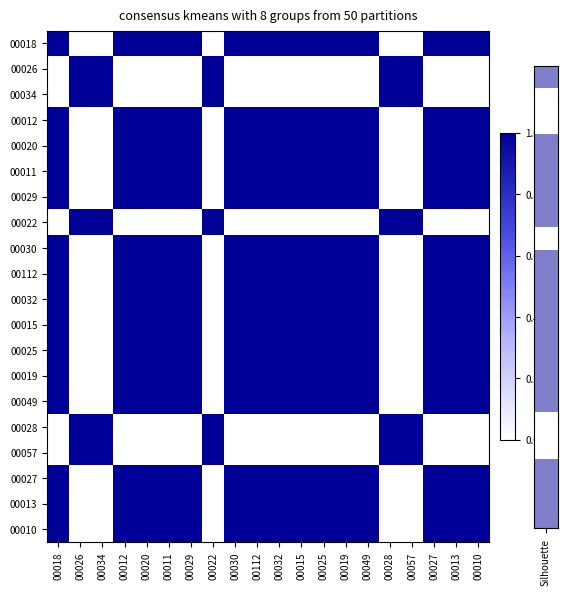

Reading left to right, extract all data points from this chart.

00018: 00018=1	00026=0	00034=0	00012=1	00020=1	00011=1	00029=1	00022=0	00030=1	00112=1	00032=1	00015=1	00025=1	00019=1	00049=1	00028=0	00057=0	00027=1	00013=1	00010=1
00026: 00018=0	00026=1	00034=1	00012=0	00020=0	00011=0	00029=0	00022=1	00030=0	00112=0	00032=0	00015=0	00025=0	00019=0	00049=0	00028=1	00057=1	00027=0	00013=0	00010=0
00034: 00018=0	00026=1	00034=1	00012=0	00020=0	00011=0	00029=0	00022=1	00030=0	00112=0	00032=0	00015=0	00025=0	00019=0	00049=0	00028=1	00057=1	00027=0	00013=0	00010=0
00012: 00018=1	00026=0	00034=0	00012=1	00020=1	00011=1	00029=1	00022=0	00030=1	00112=1	00032=1	00015=1	00025=1	00019=1	00049=1	00028=0	00057=0	00027=1	00013=1	00010=1
00020: 00018=1	00026=0	00034=0	00012=1	00020=1	00011=1	00029=1	00022=0	00030=1	00112=1	00032=1	00015=1	00025=1	00019=1	00049=1	00028=0	00057=0	00027=1	00013=1	00010=1
00011: 00018=1	00026=0	00034=0	00012=1	00020=1	00011=1	00029=1	00022=0	00030=1	00112=1	00032=1	00015=1	00025=1	00019=1	00049=1	00028=0	00057=0	00027=1	00013=1	00010=1
00029: 00018=1	00026=0	00034=0	00012=1	00020=1	00011=1	00029=1	00022=0	00030=1	00112=1	00032=1	00015=1	00025=1	00019=1	00049=1	00028=0	00057=0	00027=1	00013=1	00010=1
00022: 00018=0	00026=1	00034=1	00012=0	00020=0	00011=0	00029=0	00022=1	00030=0	00112=0	00032=0	00015=0	00025=0	00019=0	00049=0	00028=1	00057=1	00027=0	00013=0	00010=0
00030: 00018=1	00026=0	00034=0	00012=1	00020=1	00011=1	00029=1	00022=0	00030=1	00112=1	00032=1	00015=1	00025=1	00019=1	00049=1	00028=0	00057=0	00027=1	00013=1	00010=1
00112: 00018=1	00026=0	00034=0	00012=1	00020=1	00011=1	00029=1	00022=0	00030=1	00112=1	00032=1	00015=1	00025=1	00019=1	00049=1	00028=0	00057=0	00027=1	00013=1	00010=1
00032: 00018=1	00026=0	00034=0	00012=1	00020=1	00011=1	00029=1	00022=0	00030=1	00112=1	00032=1	00015=1	00025=1	00019=1	00049=1	00028=0	00057=0	00027=1	00013=1	00010=1
00015: 00018=1	00026=0	00034=0	00012=1	00020=1	00011=1	00029=1	00022=0	00030=1	00112=1	00032=1	00015=1	00025=1	00019=1	00049=1	00028=0	00057=0	00027=1	00013=1	00010=1
00025: 00018=1	00026=0	00034=0	00012=1	00020=1	00011=1	00029=1	00022=0	00030=1	00112=1	00032=1	00015=1	00025=1	00019=1	00049=1	00028=0	00057=0	00027=1	00013=1	00010=1
00019: 00018=1	00026=0	00034=0	00012=1	00020=1	00011=1	00029=1	00022=0	00030=1	00112=1	00032=1	00015=1	00025=1	00019=1	00049=1	00028=0	00057=0	00027=1	00013=1	00010=1
00049: 00018=1	00026=0	00034=0	00012=1	00020=1	00011=1	00029=1	00022=0	00030=1	00112=1	00032=1	00015=1	00025=1	00019=1	00049=1	00028=0	00057=0	00027=1	00013=1	00010=1
00028: 00018=0	00026=1	00034=1	00012=0	00020=0	00011=0	00029=0	00022=1	00030=0	00112=0	00032=0	00015=0	00025=0	00019=0	00049=0	00028=1	00057=1	00027=0	00013=0	00010=0
00057: 00018=0	00026=1	00034=1	00012=0	00020=0	00011=0	00029=0	00022=1	00030=0	00112=0	00032=0	00015=0	00025=0	00019=0	00049=0	00028=1	00057=1	00027=0	00013=0	00010=0
00027: 00018=1	00026=0	00034=0	00012=1	00020=1	00011=1	00029=1	00022=0	00030=1	00112=1	00032=1	00015=1	00025=1	00019=1	00049=1	00028=0	00057=0	00027=1	00013=1	00010=1
00013: 00018=1	00026=0	00034=0	00012=1	00020=1	00011=1	00029=1	00022=0	00030=1	00112=1	00032=1	00015=1	00025=1	00019=1	00049=1	00028=0	00057=0	00027=1	00013=1	00010=1
00010: 00018=1	00026=0	00034=0	00012=1	00020=1	00011=1	00029=1	00022=0	00030=1	00112=1	00032=1	00015=1	00025=1	00019=1	00049=1	00028=0	00057=0	00027=1	00013=1	00010=1